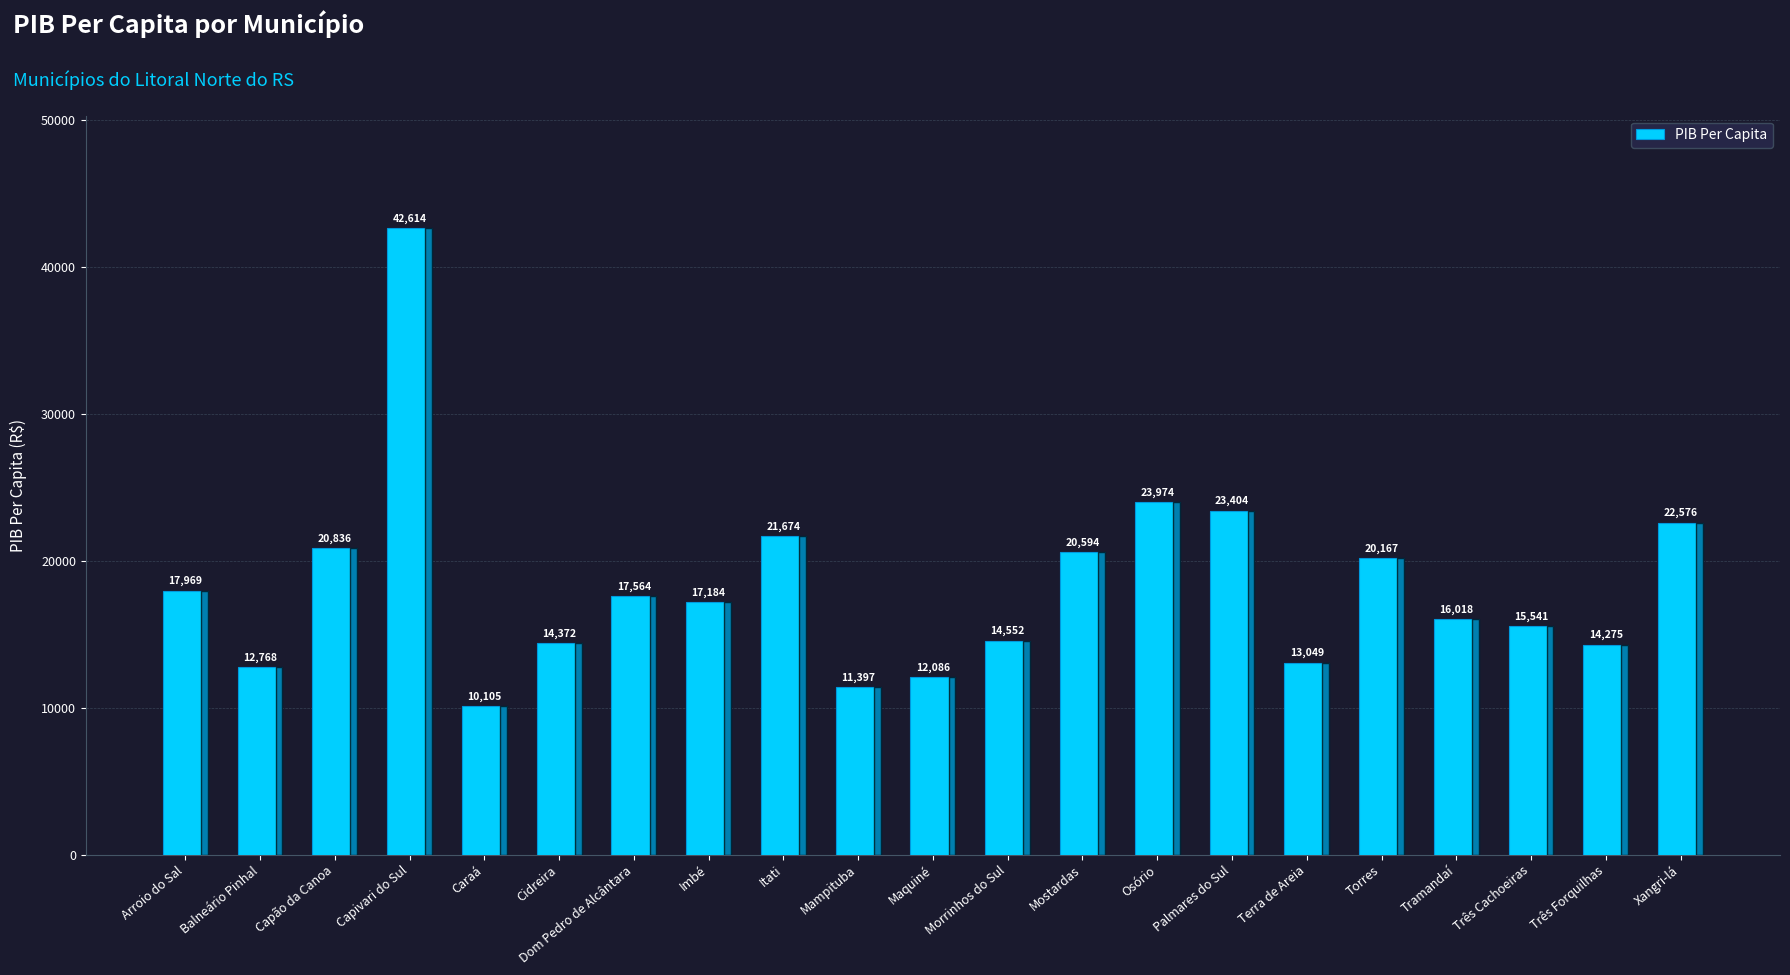

What is the sum of all values?

382720.7